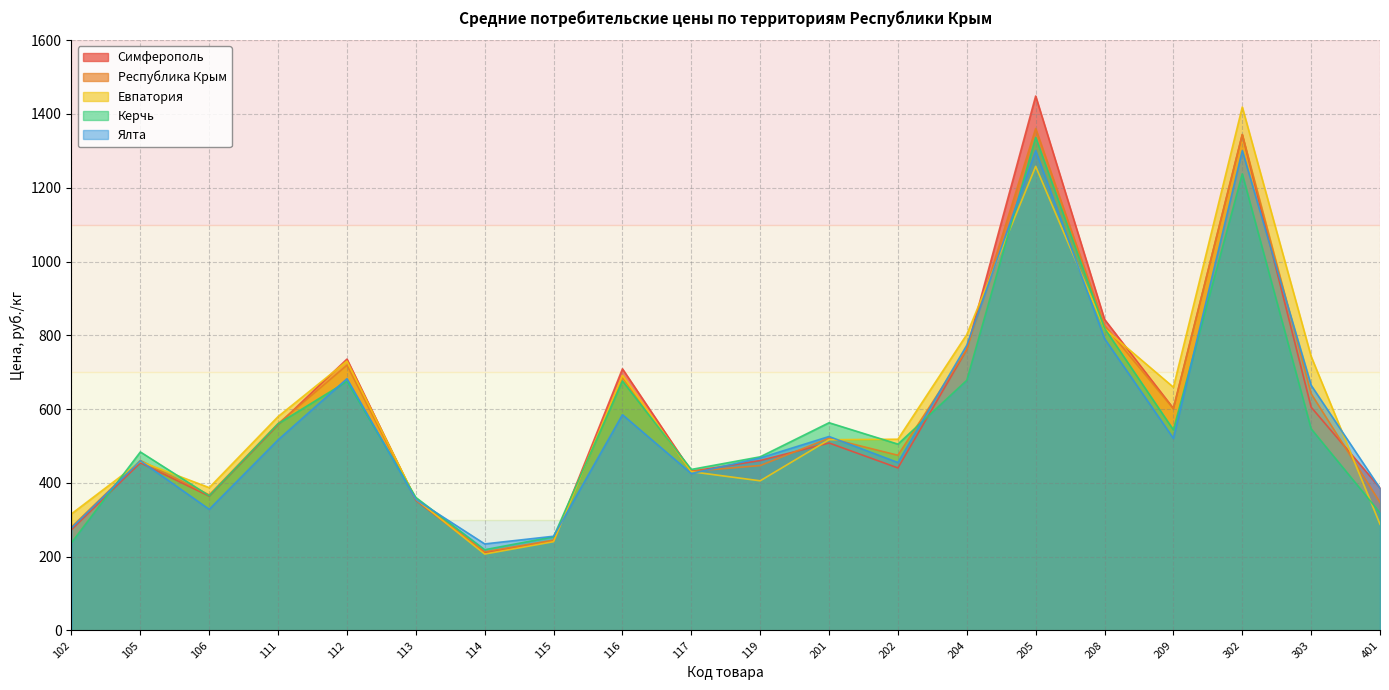

What is the difference between the Керчь values at 115 and 106?

111.3